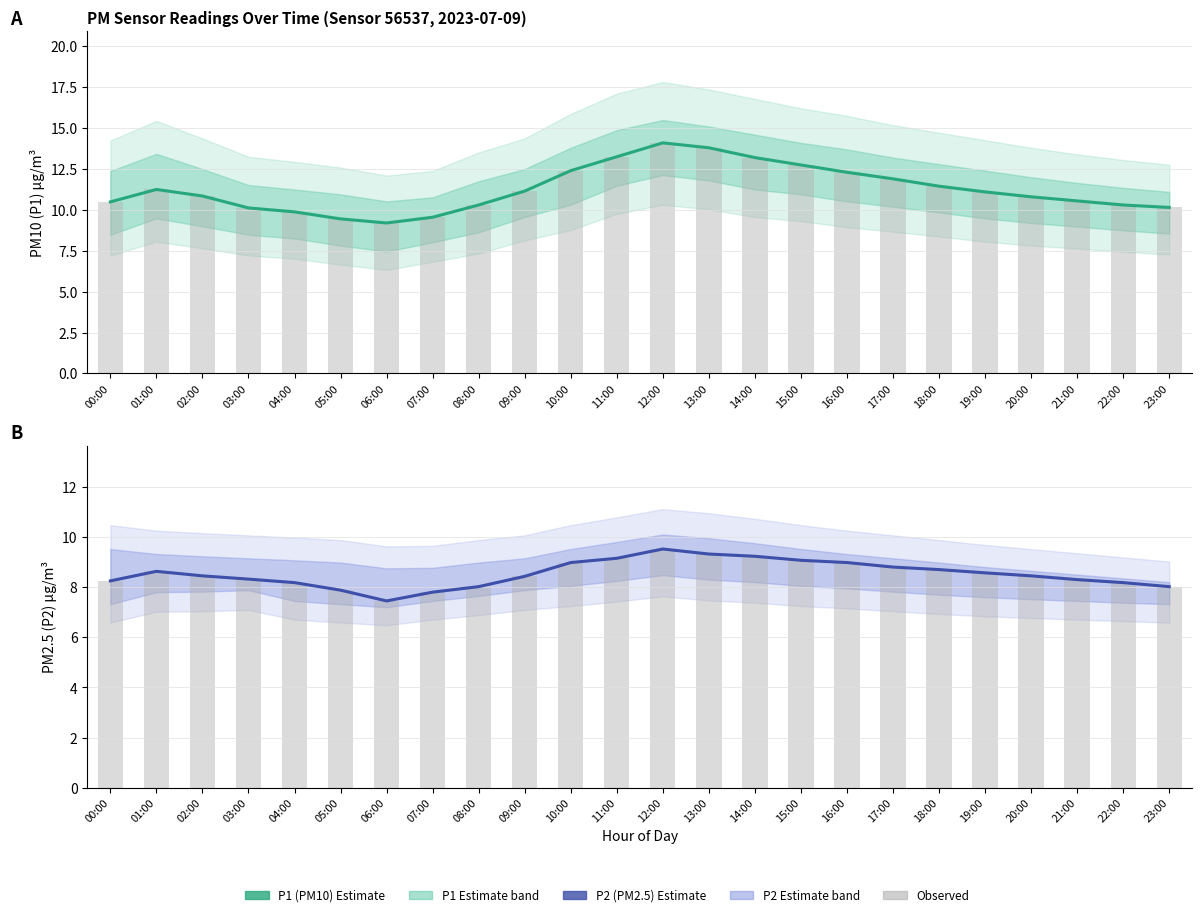

Where does the P1 observed series first go above 11?

01:00